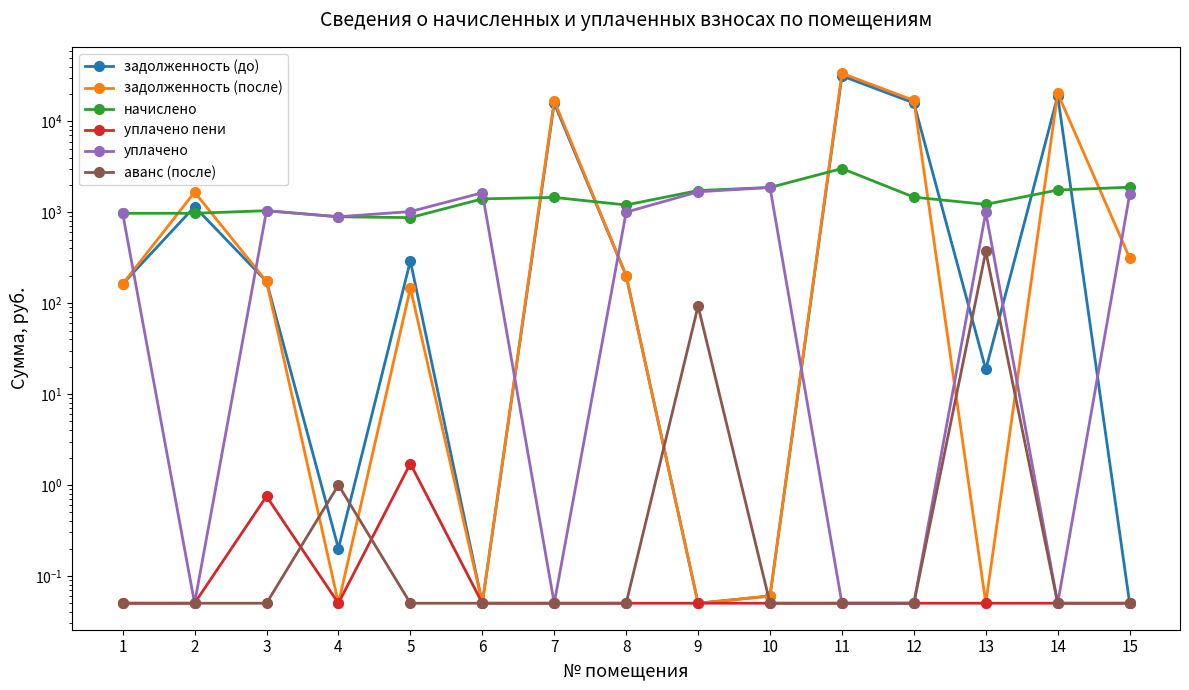

How many values in the уплачено series are below 1000?

7